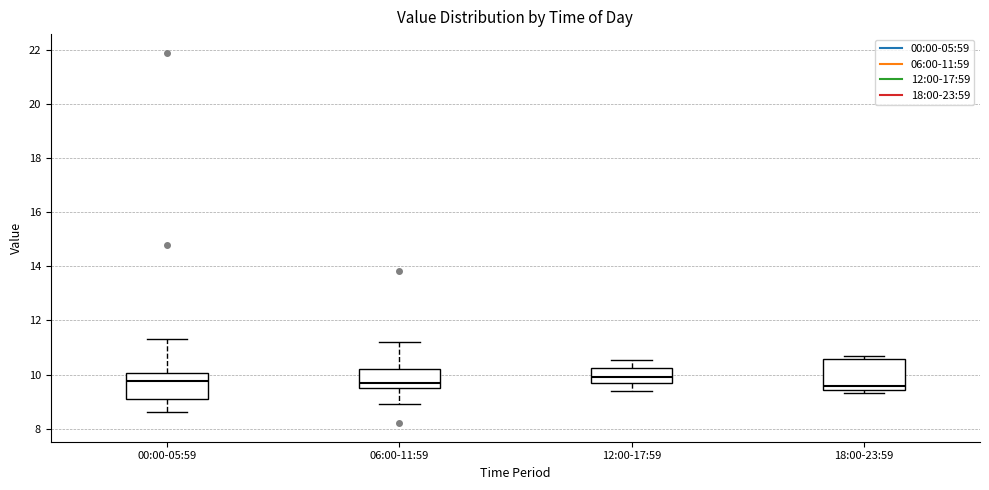

Reading left to right, transcribe this box plot: for each box, give where its median line is, the range the box spans, and where its two whiskers end, as read against the y-axis. The values are not printed on the chart, so give them approximately, as read against the axis.

00:00-05:59: median 9.8, box 9.2 to 10.0, whiskers 8.6 to 11.4
06:00-11:59: median 9.8, box 9.6 to 10.2, whiskers 9.0 to 11.2
12:00-17:59: median 10.0, box 9.8 to 10.2, whiskers 9.4 to 10.6
18:00-23:59: median 9.6, box 9.4 to 10.6, whiskers 9.4 (just below the box's lower edge) to 10.6 (just above the box's upper edge)